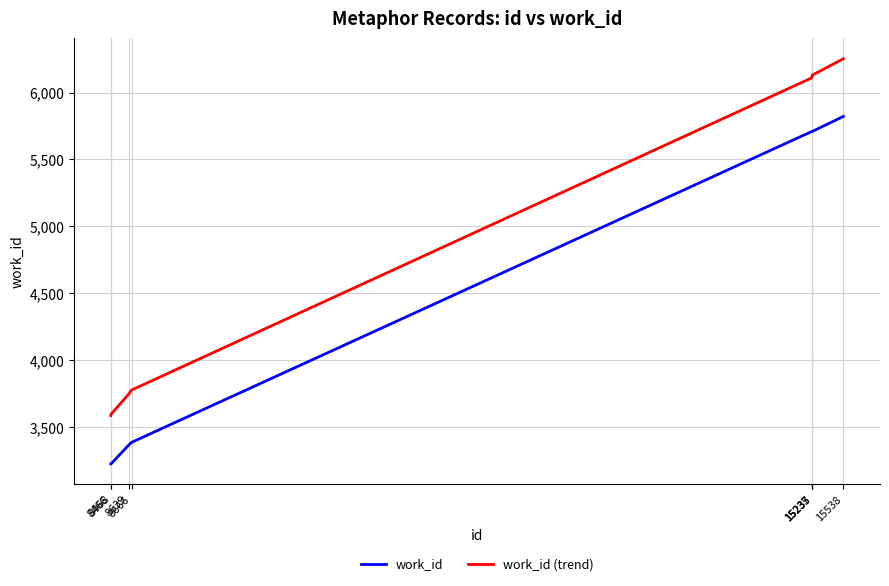

What is the approximate value of work_id at 15235?

5709